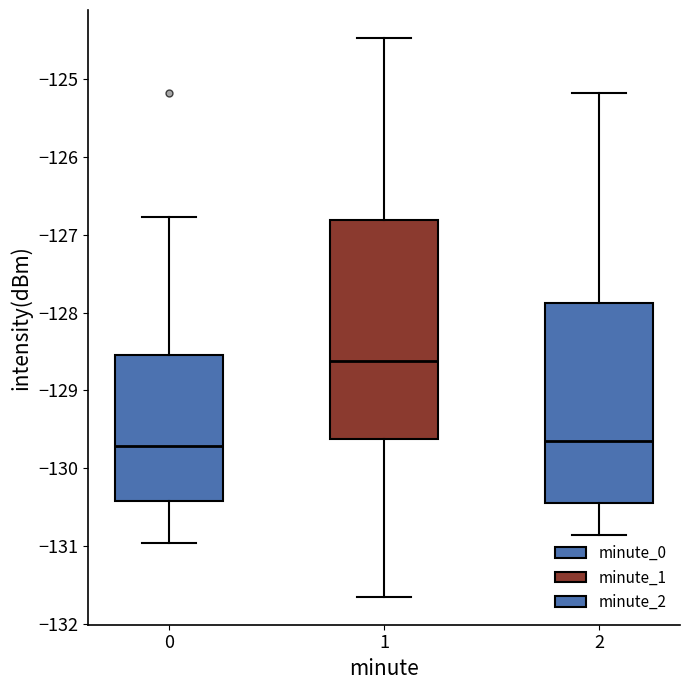

Reading left to right, read every box against the y-axis: the position of its median line, the range the box covers, and the ends of its whiskers. The values are not printed on the chart, so give them approximately, as read against the axis.

0: median -129.7, box -130.4 to -128.5, whiskers -131.0 to -126.8
1: median -128.6, box -129.6 to -126.8, whiskers -131.7 to -124.5
2: median -129.7, box -130.4 to -127.9, whiskers -130.9 to -125.2